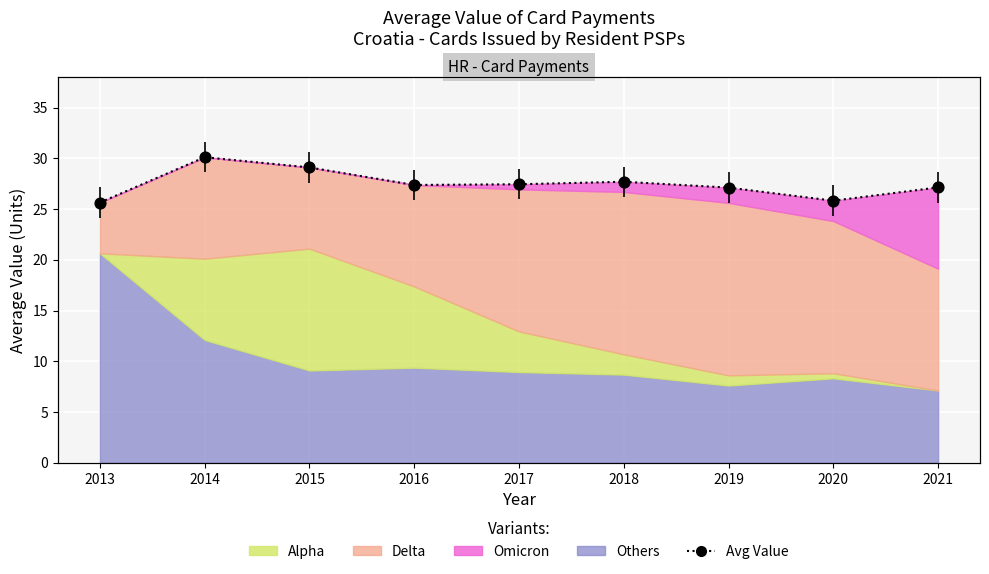

What is the change in value from 2015 to 2020?

-3.3